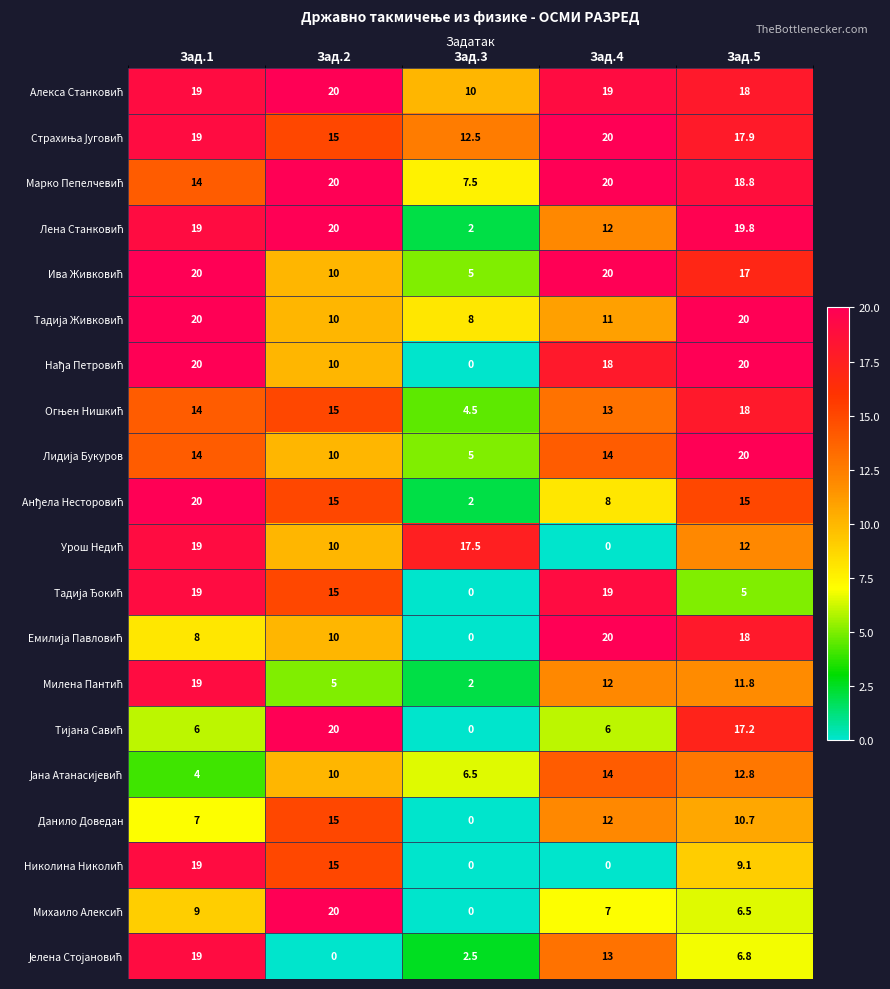

What is the total value across all series at Зад.5?

294.4